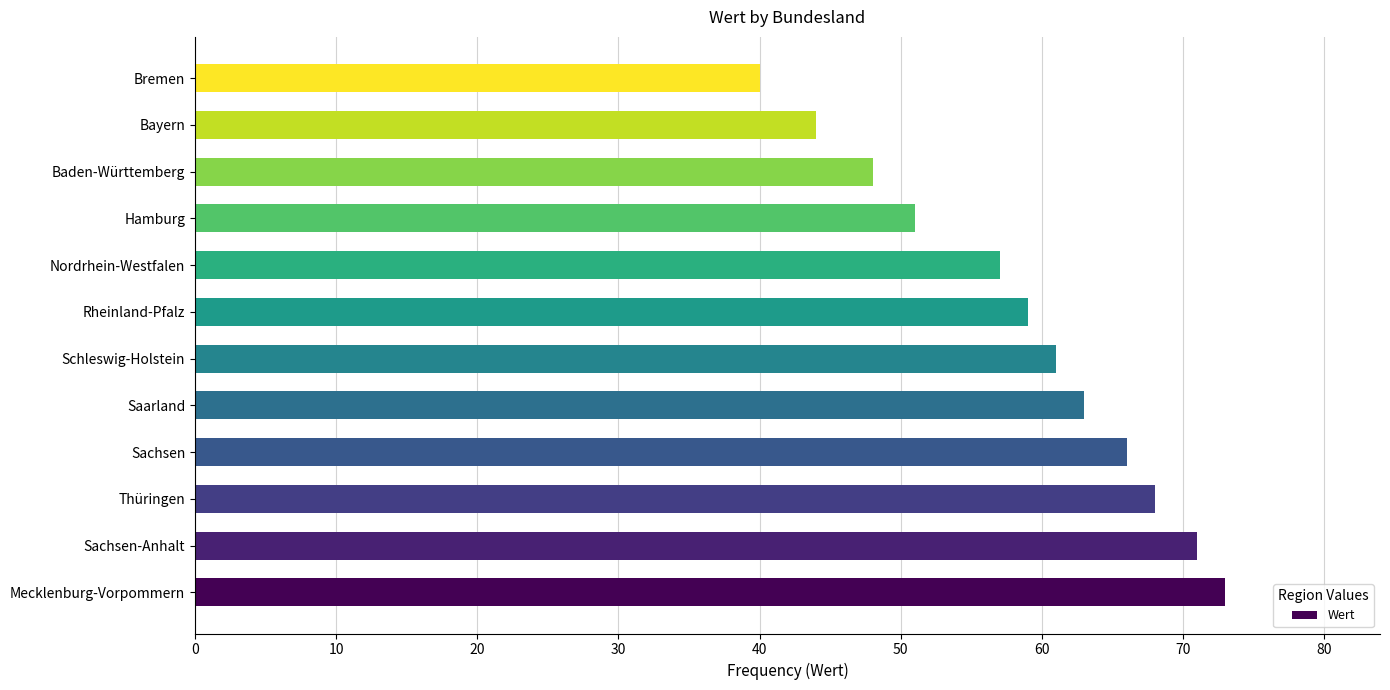

Is it true that the value at Bayern is 61?

False